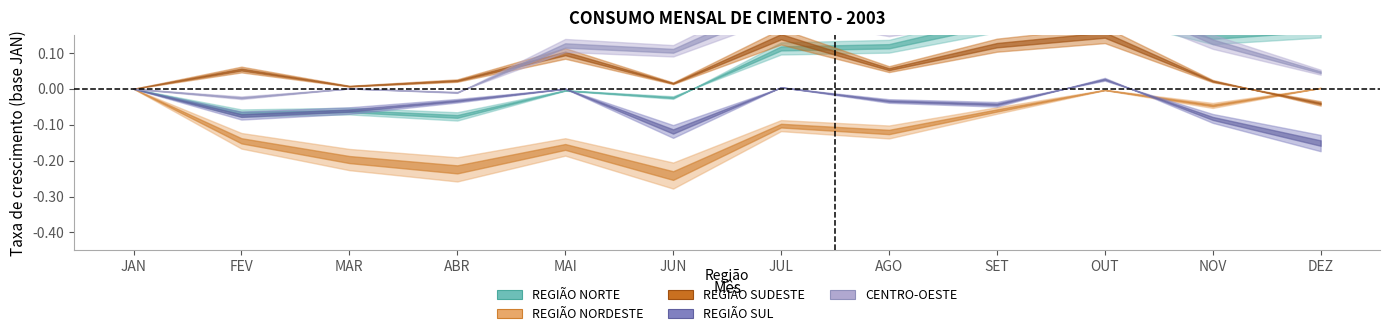

What is the difference between the CENTRO-OESTE values at NOV and FEV?

0.2